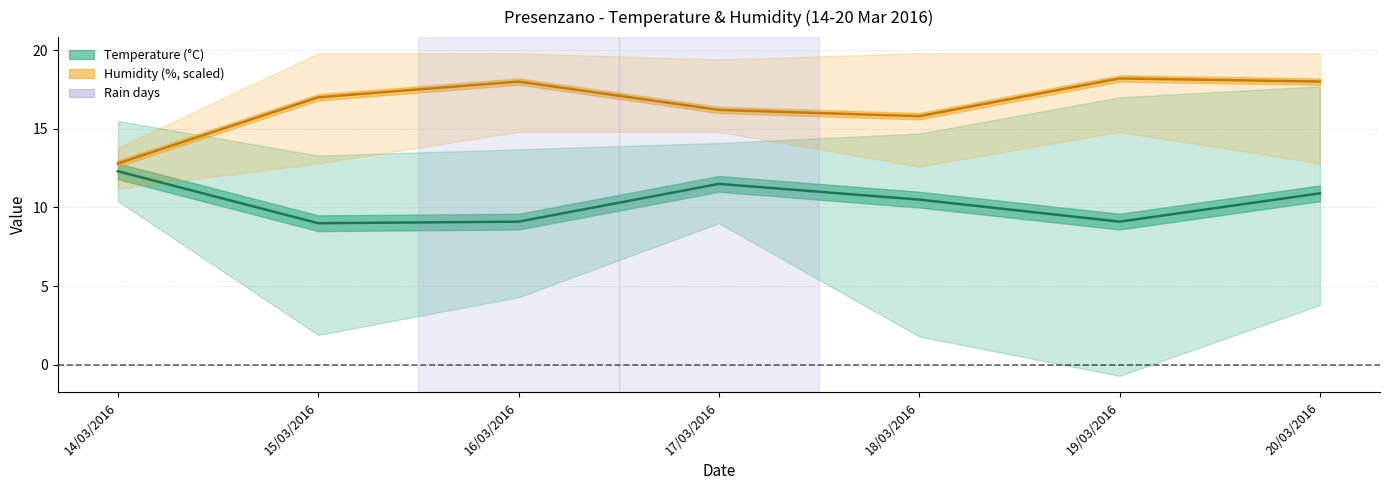

Count the number of data series in this chart.

2